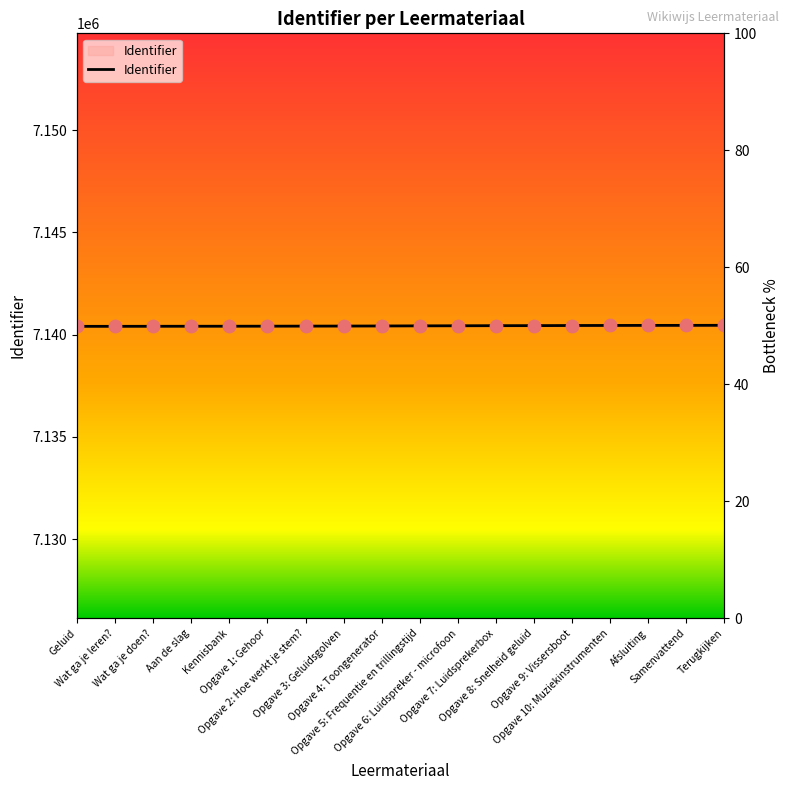

Which has a higher value, Samenvattend or Opgave 1: Gehoor?

Samenvattend